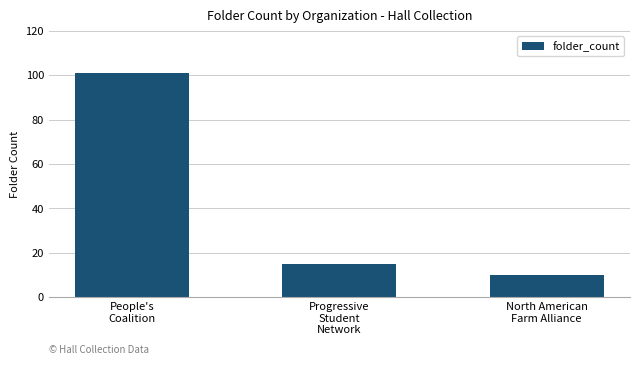

At which category does the chart reach its peak across all series?

People's
Coalition